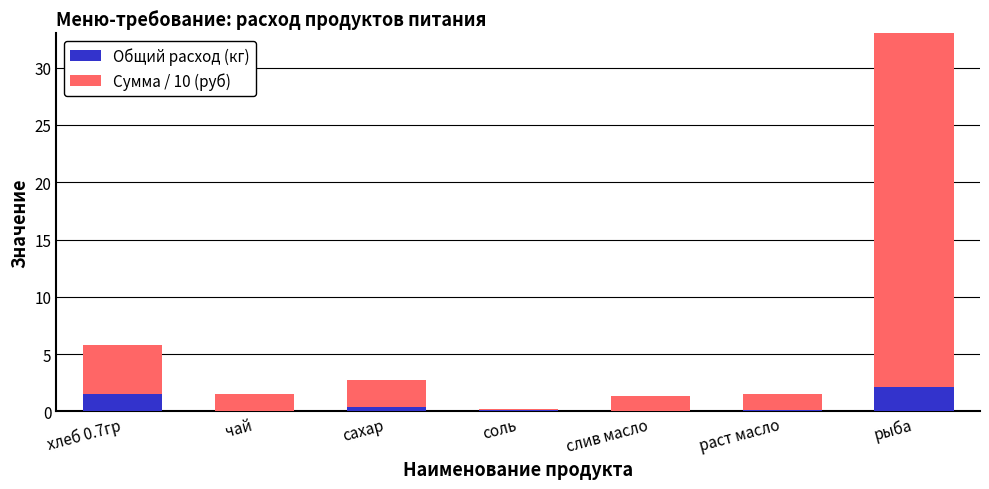

Which series has the widest spread of values?

Сумма / 10 (руб)